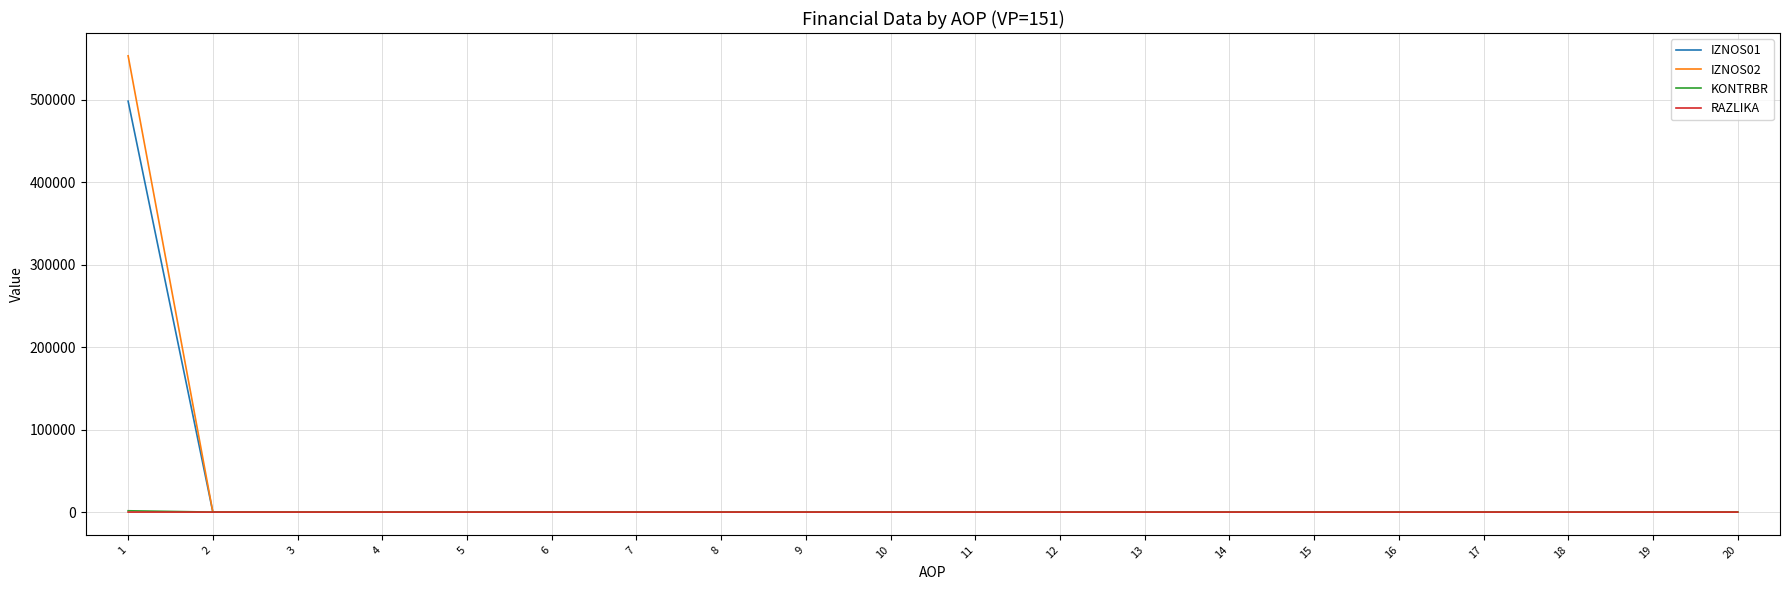

How many series are shown in this chart?

4